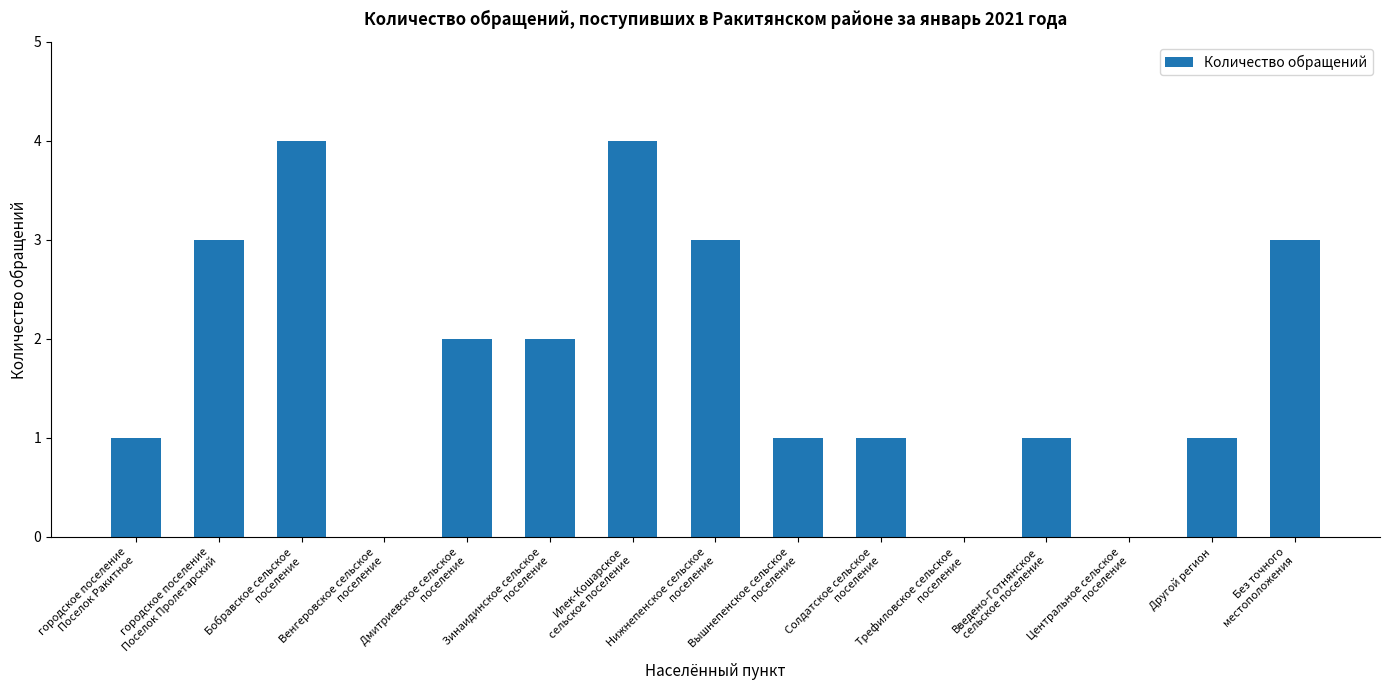

What is the sum of all values?

26